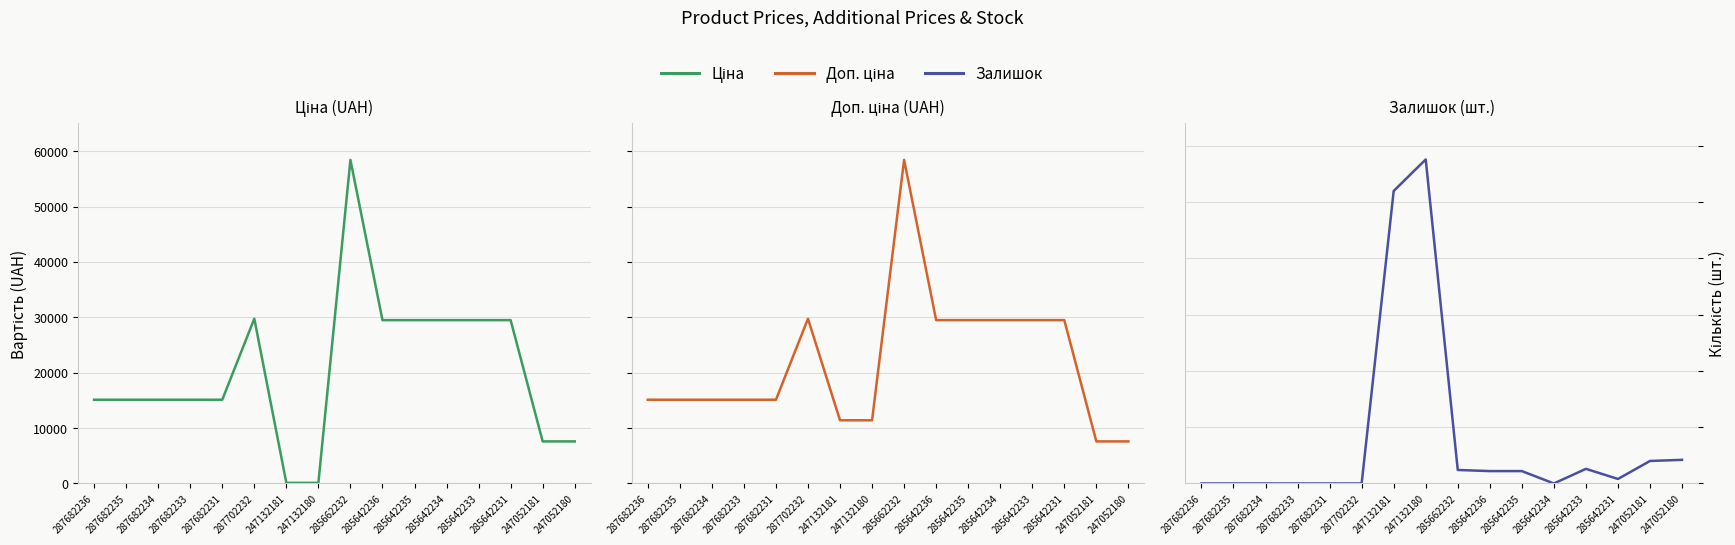

What is the label of the 15th point from the right?

287682235